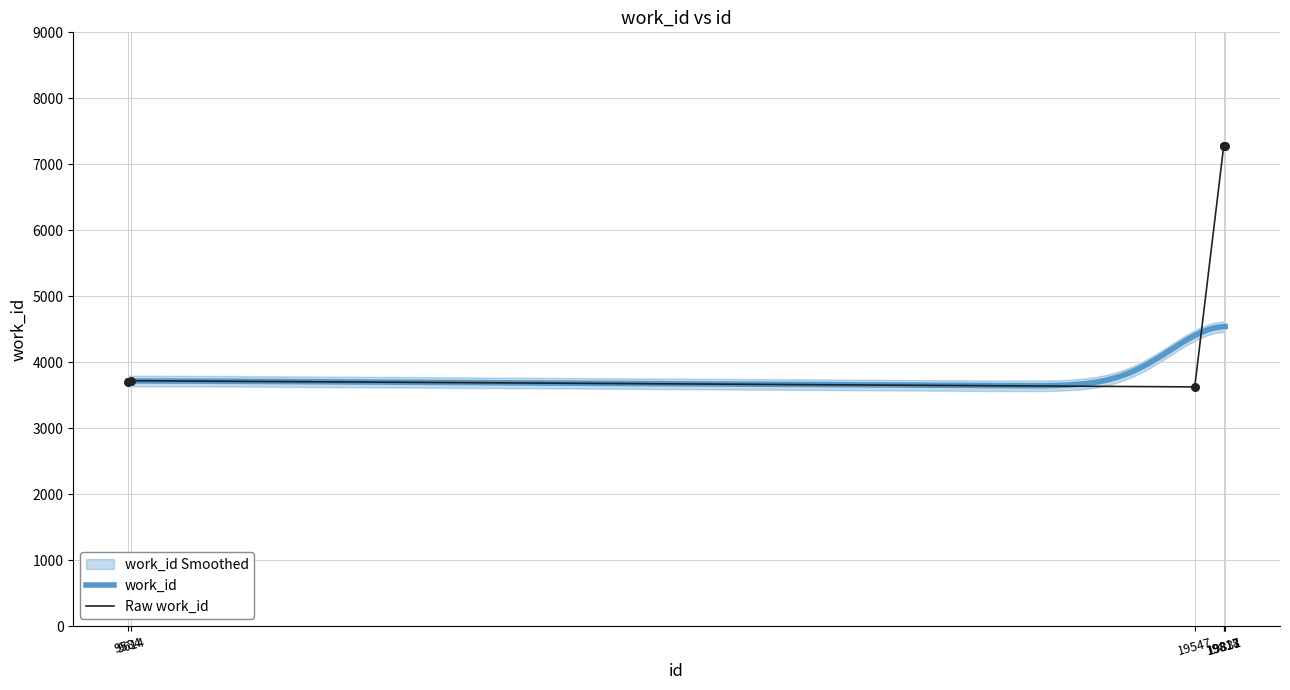

What is the change in value from 9584 to 19547?

-74